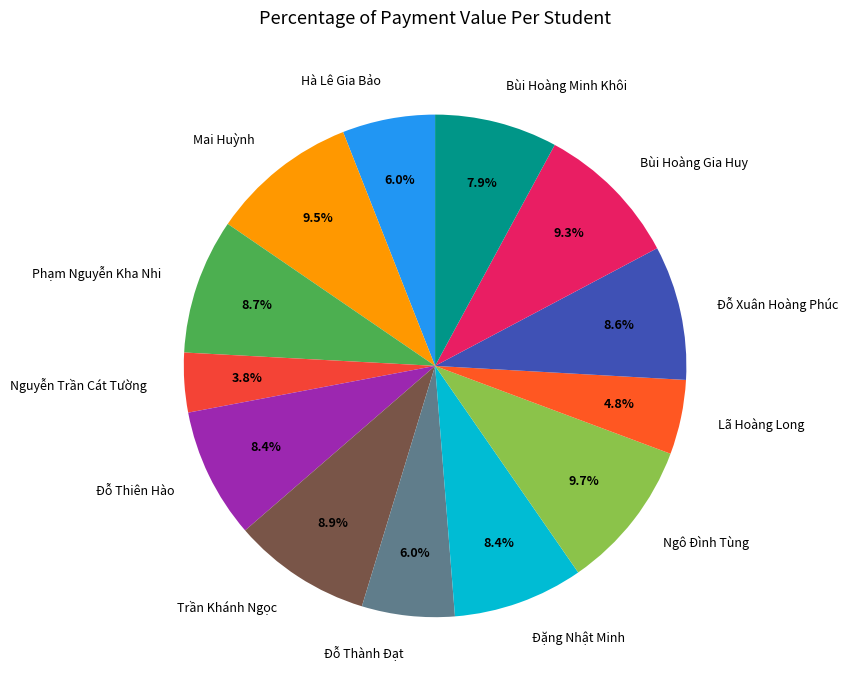

What portion of the pie excludes Phạm Nguyễn Kha Nhi?

91.3%